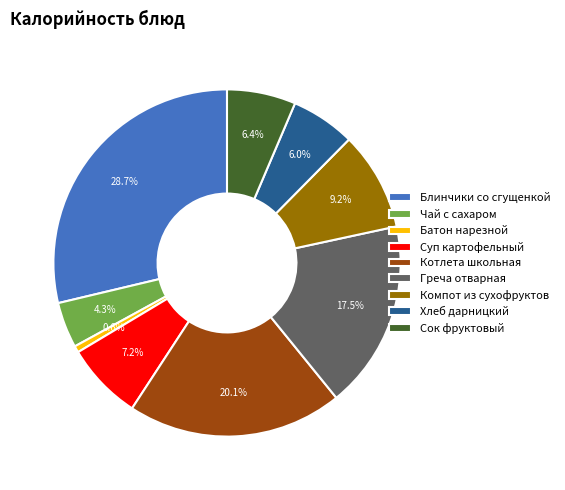

To the nearest percent, what portion does Хлеб дарницкий represent?

6%